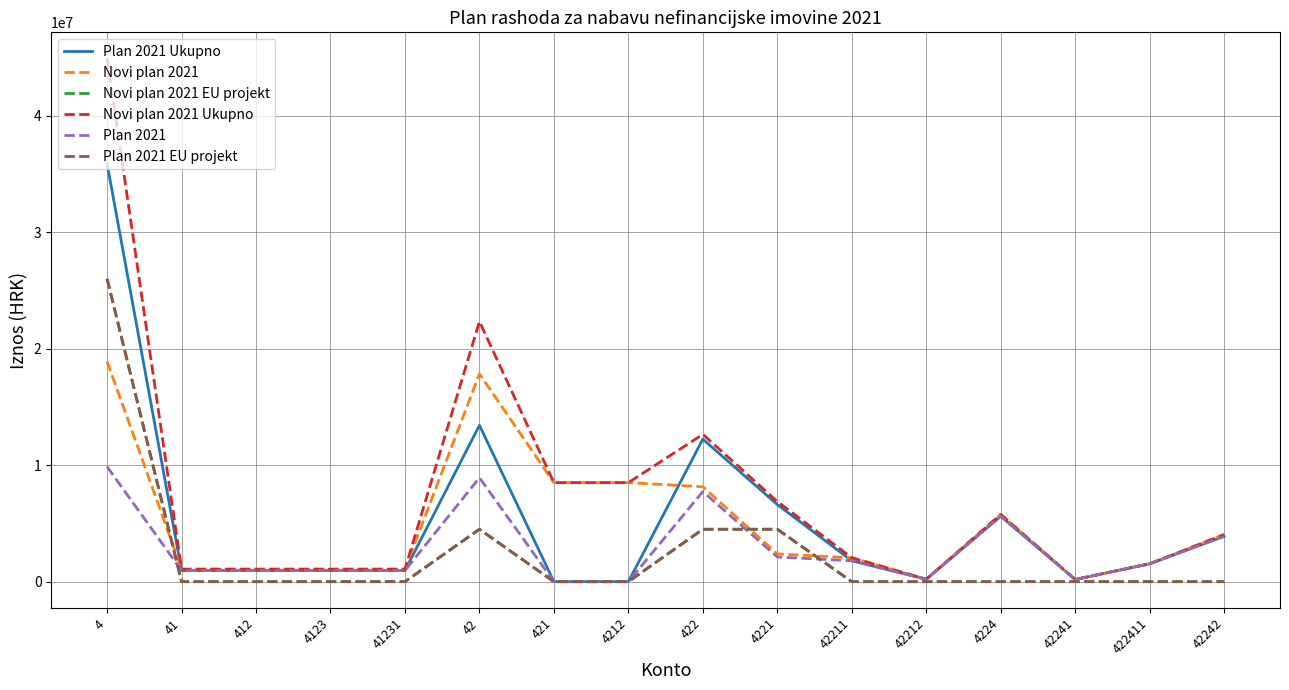

Is the value of Plan 2021 Ukupno at 4 greater than the value of Plan 2021 at 42?

Yes